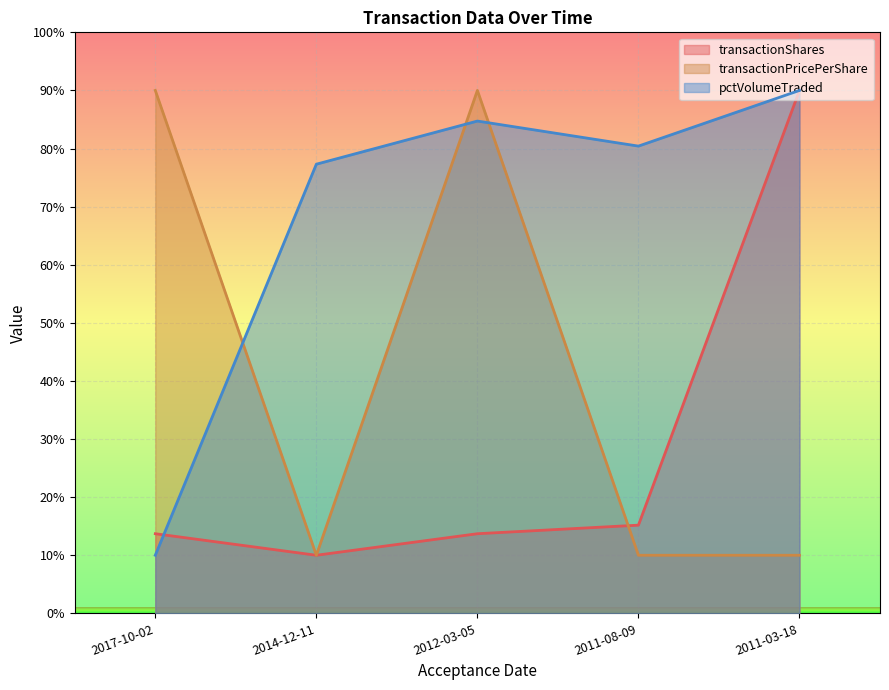

What is the sum of the pctVolumeTraded values at 2011-03-18 and 2017-10-02?

100.0